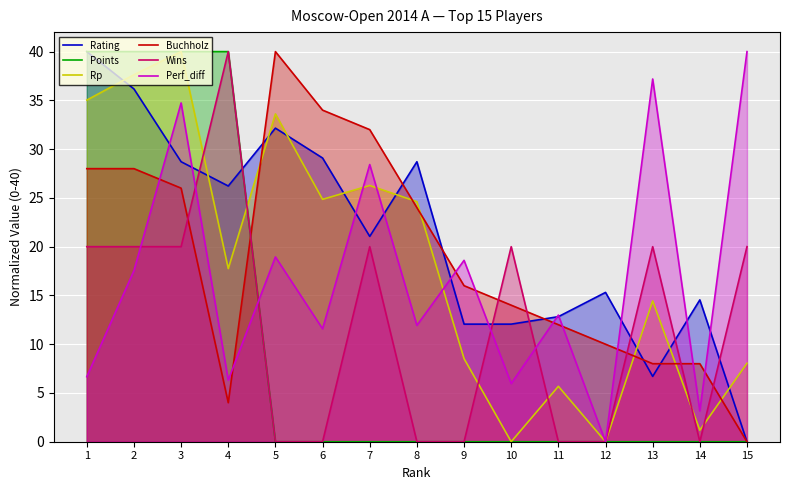

How many values in the Rp series are below 17?

7